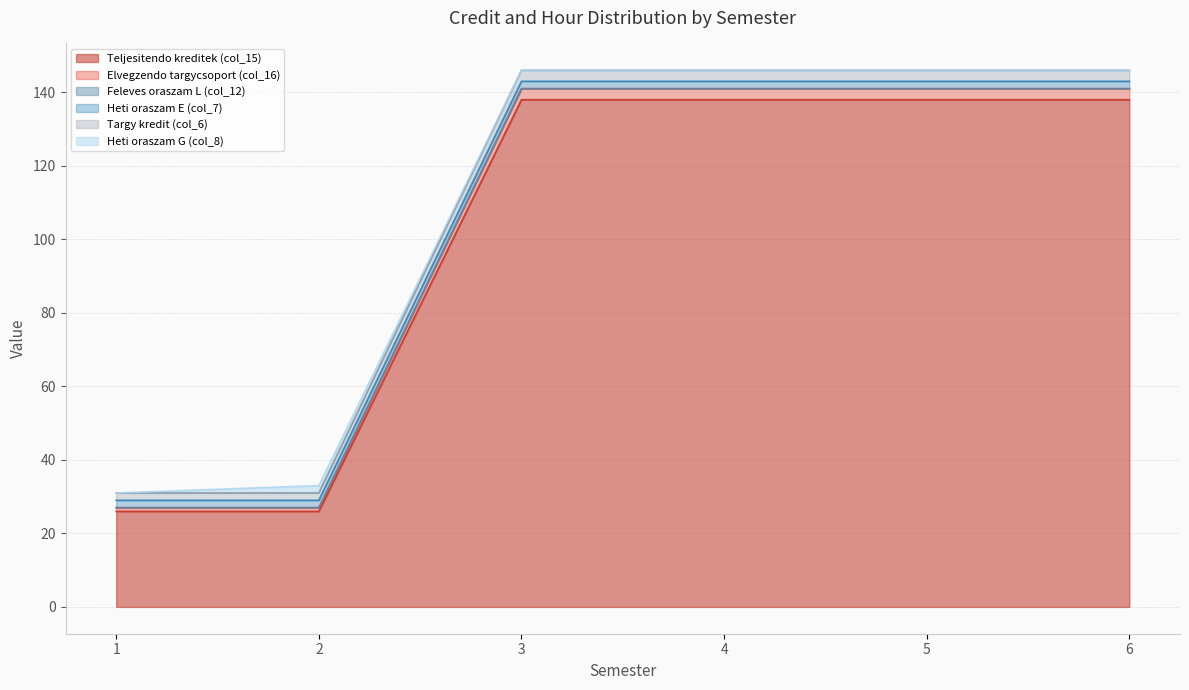

Does the chart have visible grid lines?

Yes